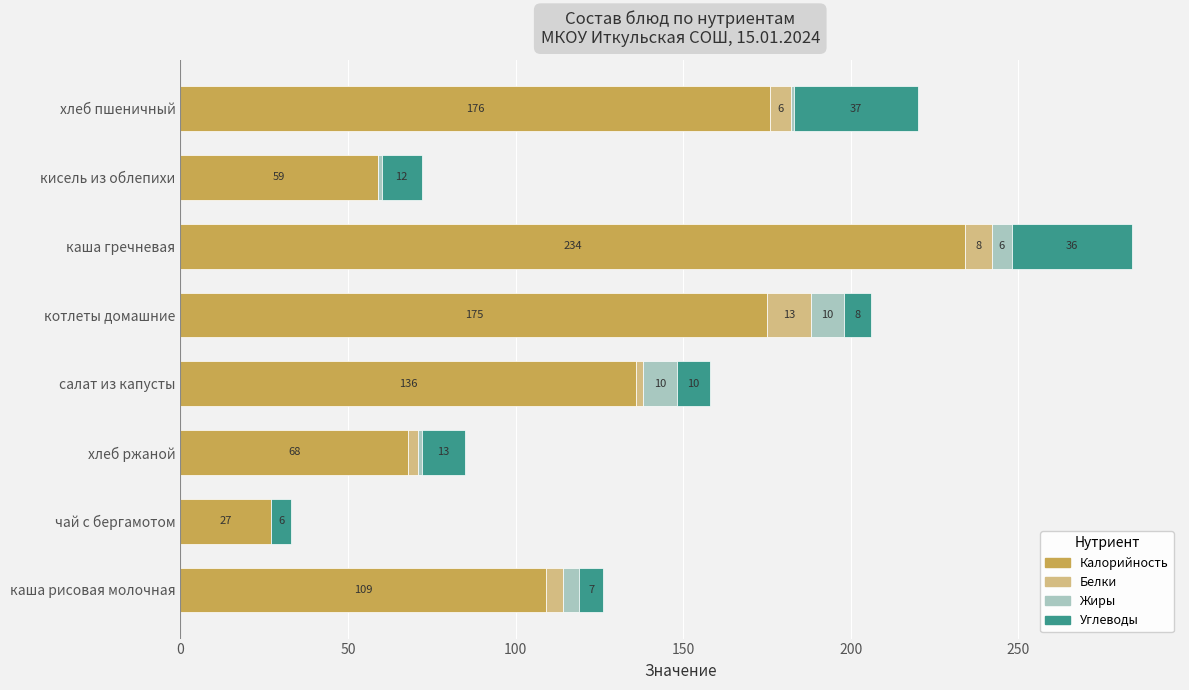

Is it true that Калорийность equals 243 at котлеты домашние?

False